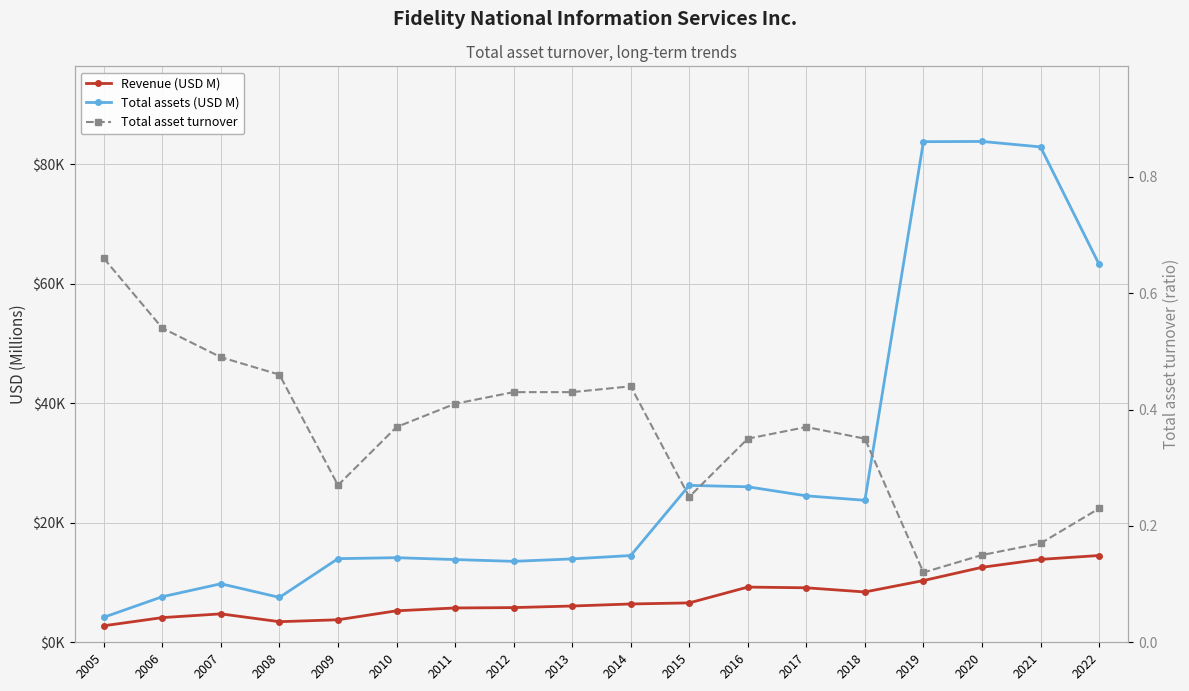

List the series in order of their peak value, lowest first.

Total asset turnover, Revenue (USD M), Total assets (USD M)